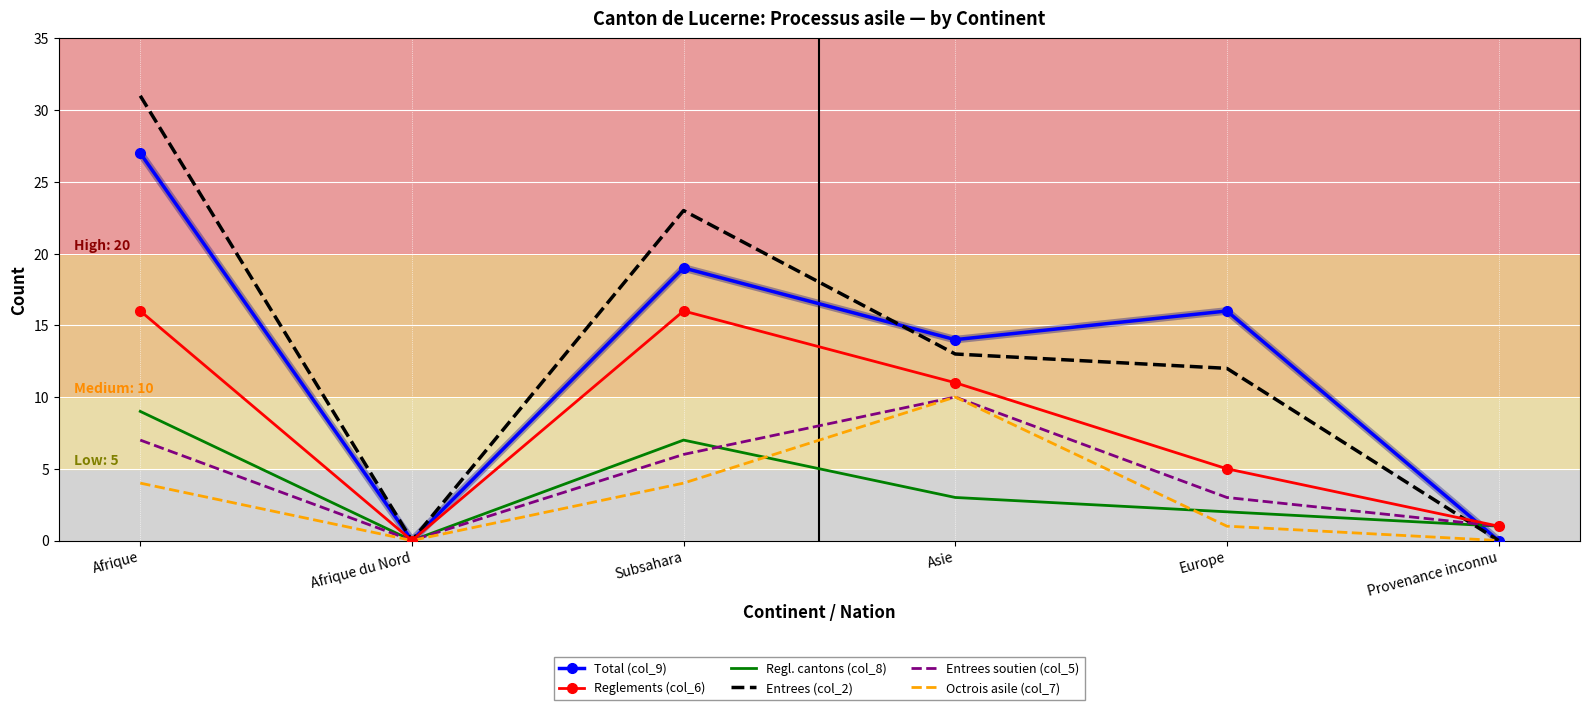

Is it true that Octrois asile (col_7) equals 17 at Asie?

False